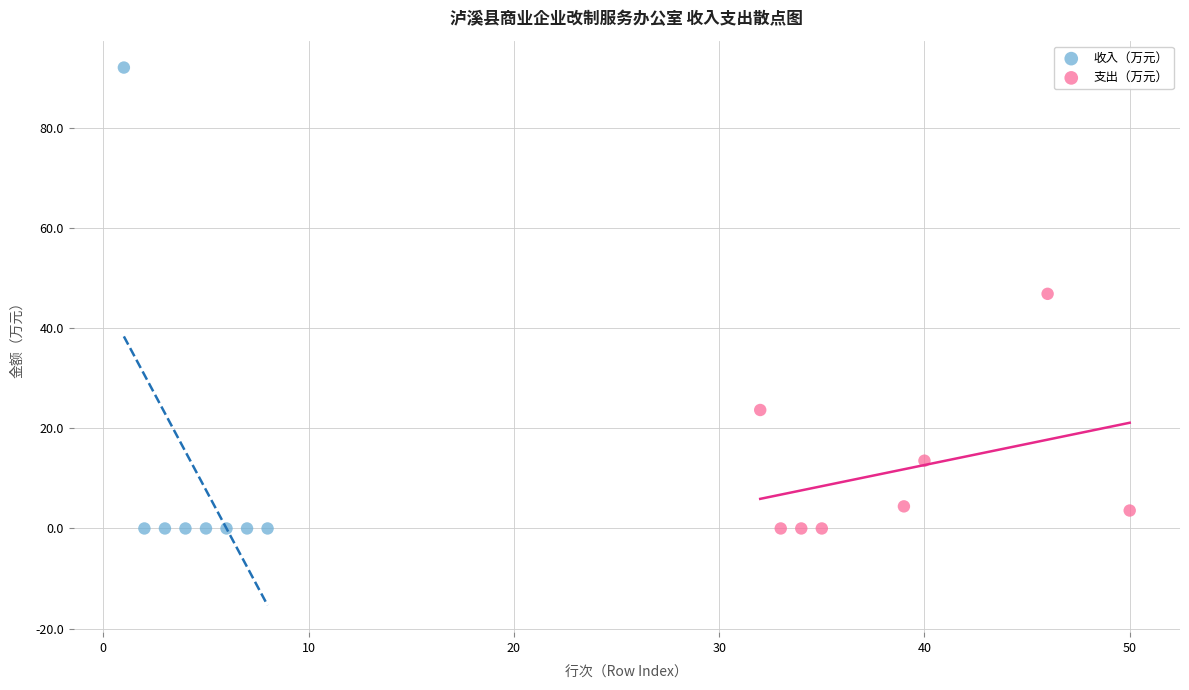

Which series has the largest Y range (max minus min)?

收入（万元）